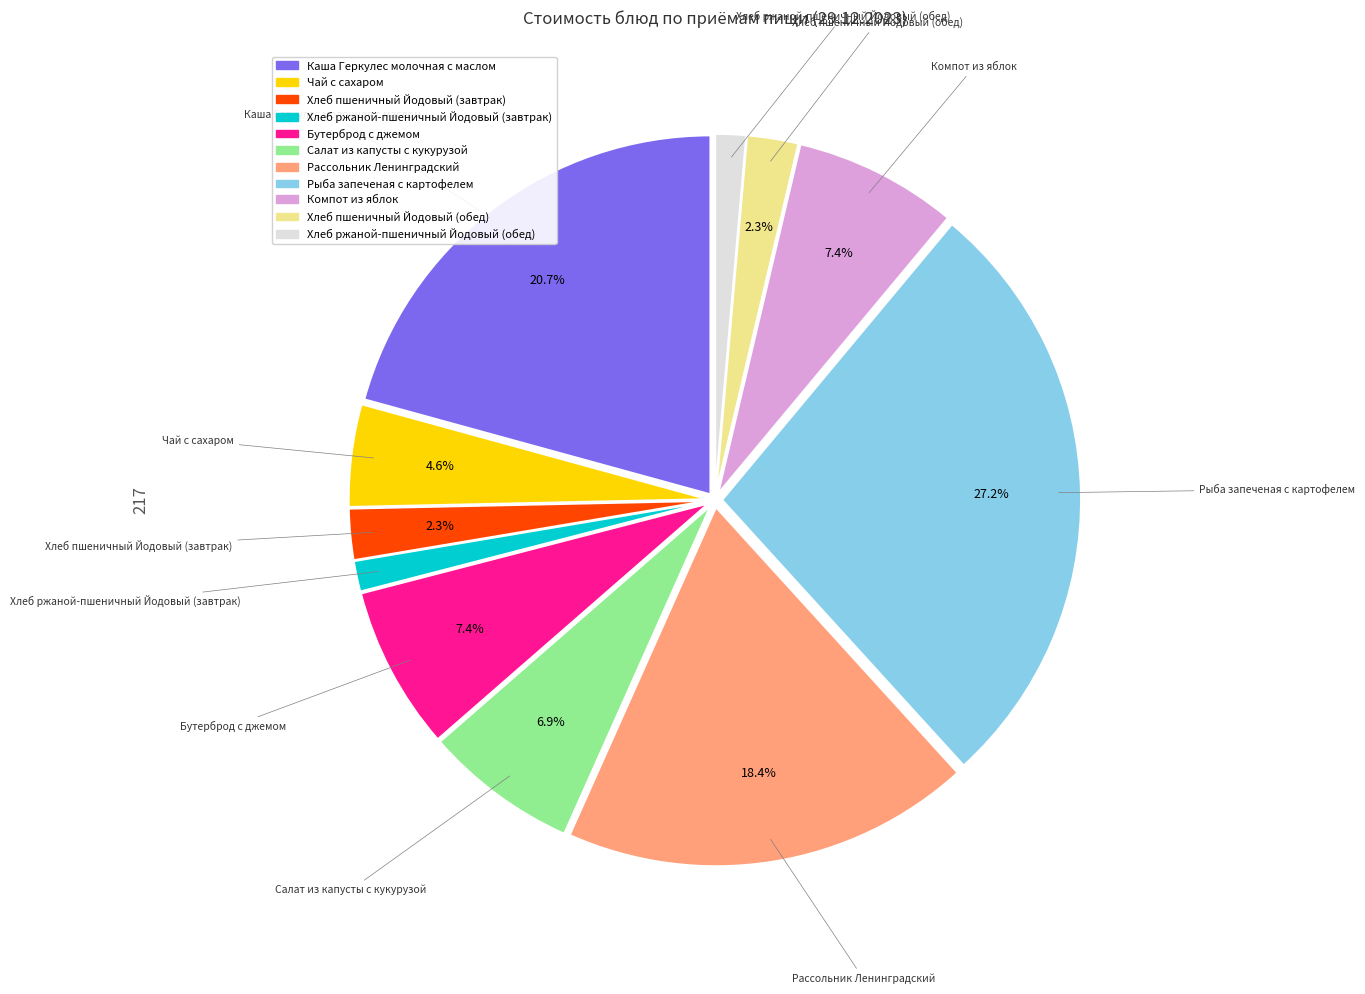

Which slice is the largest?

Рыба запеченая с картофелем